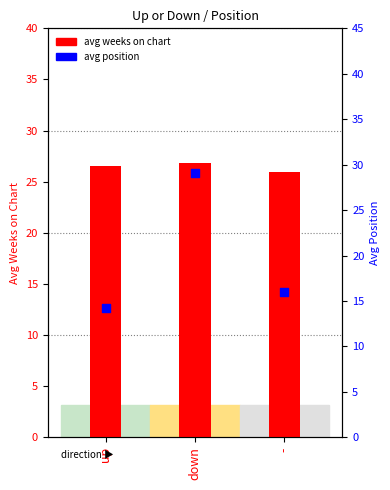

At which category is the sum across all series the highest?

down